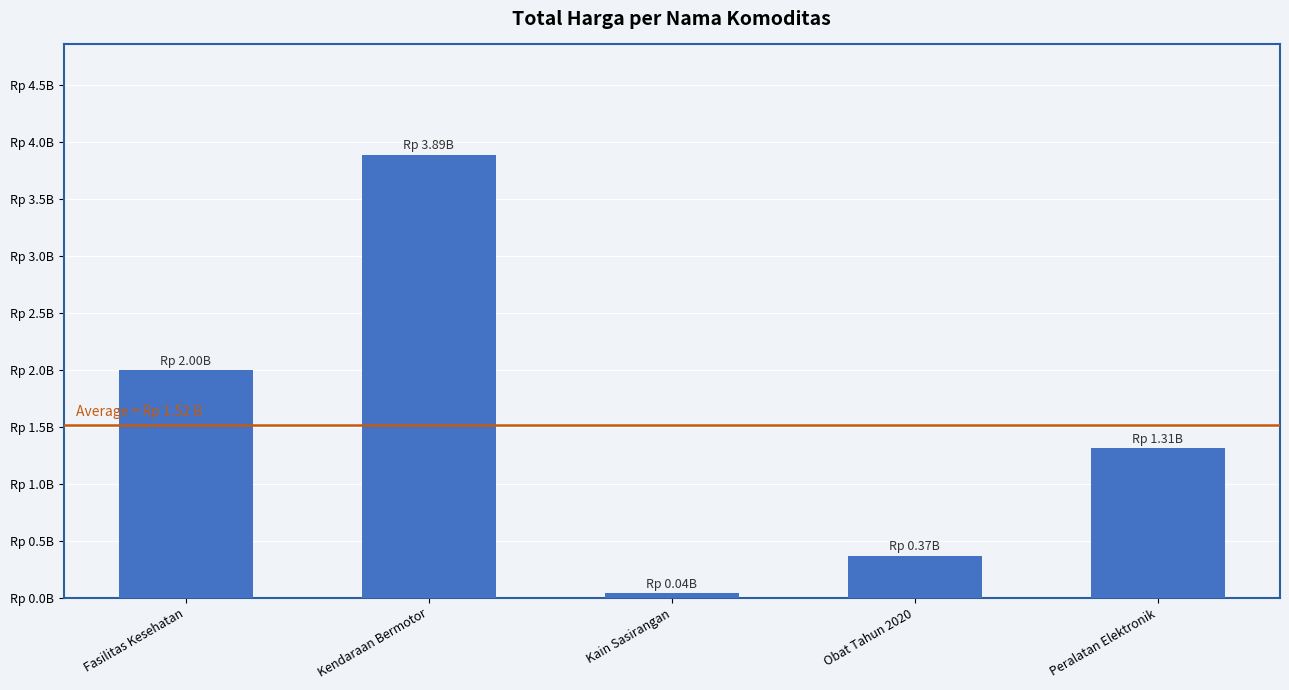

Where is the data nearest to the value 1963319550?

Fasilitas Kesehatan